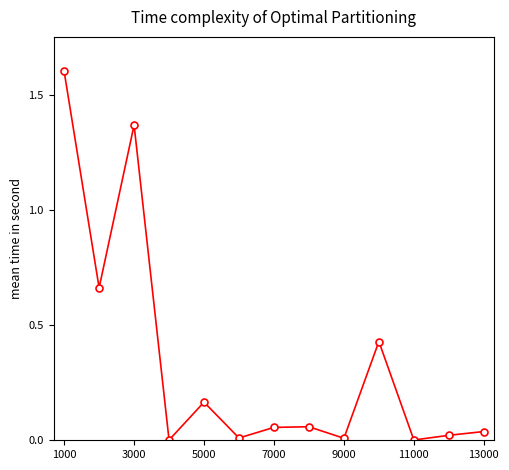

What is the greatest value displayed?

1.6